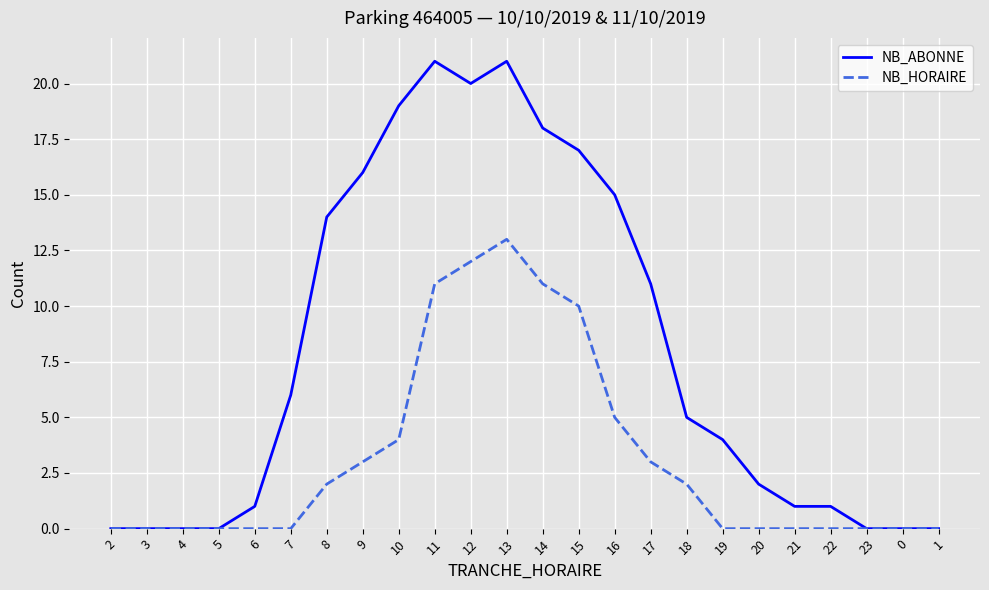

Rank the series by their average value, from lowest to highest.

NB_HORAIRE, NB_ABONNE